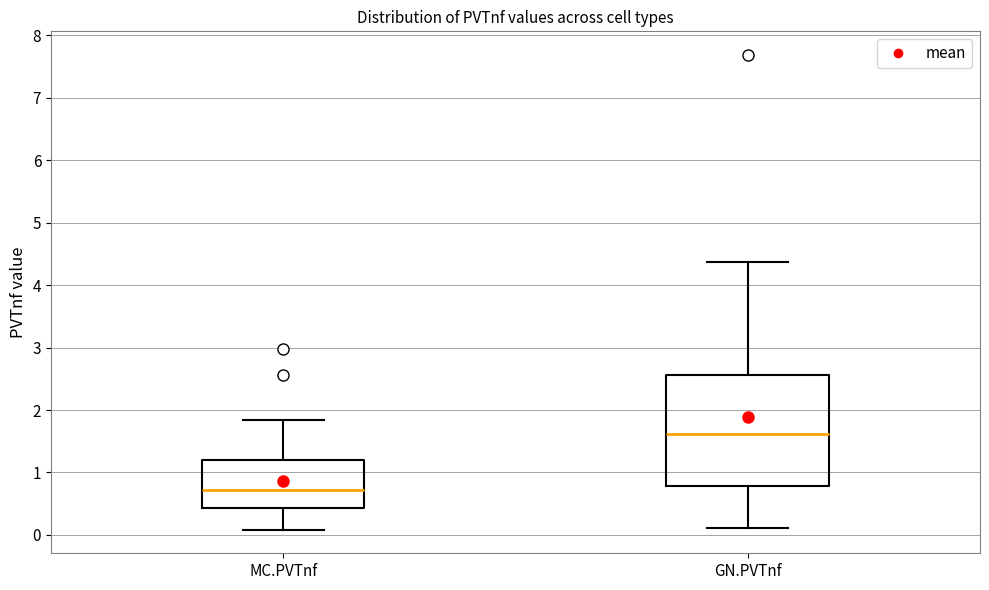

Reading left to right, transcribe this box plot: for each box, give where its median line is, the range the box spans, and where its two whiskers end, as read against the y-axis. The values are not printed on the chart, so give them approximately, as read against the axis.

MC.PVTnf: median 0.7, box 0.4 to 1.2, whiskers 0.1 to 1.8
GN.PVTnf: median 1.6, box 0.8 to 2.6, whiskers 0.1 to 4.4